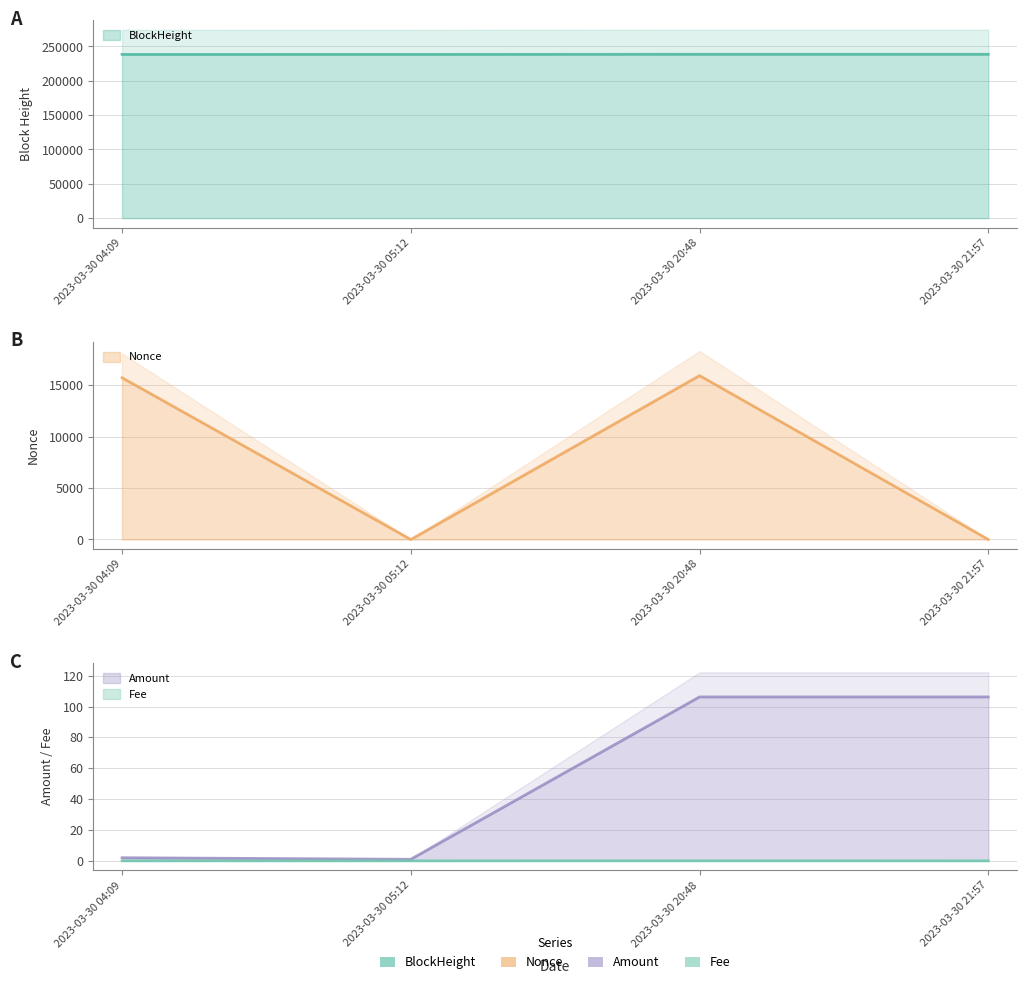

Which series has the largest range (max minus min)?

Nonce